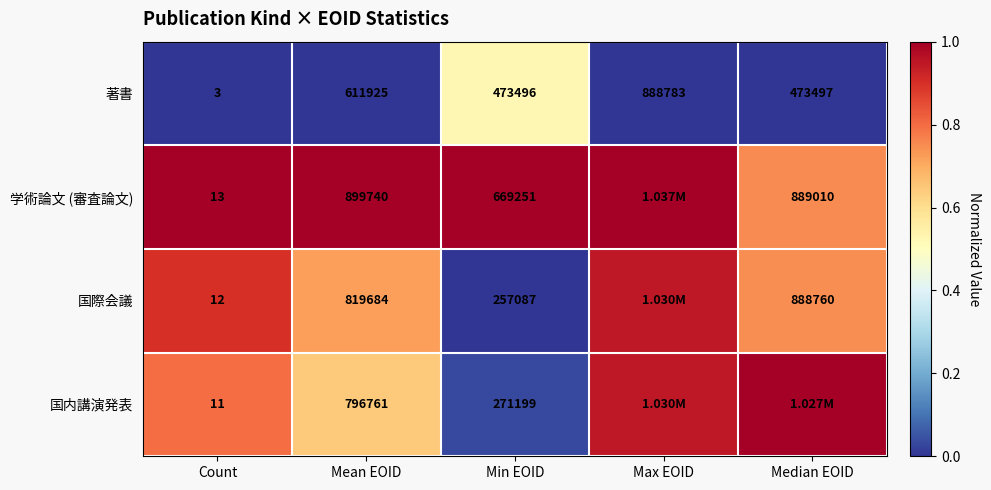

List the labels in order of 著書 value, largest first.

Max EOID, Mean EOID, Median EOID, Min EOID, Count